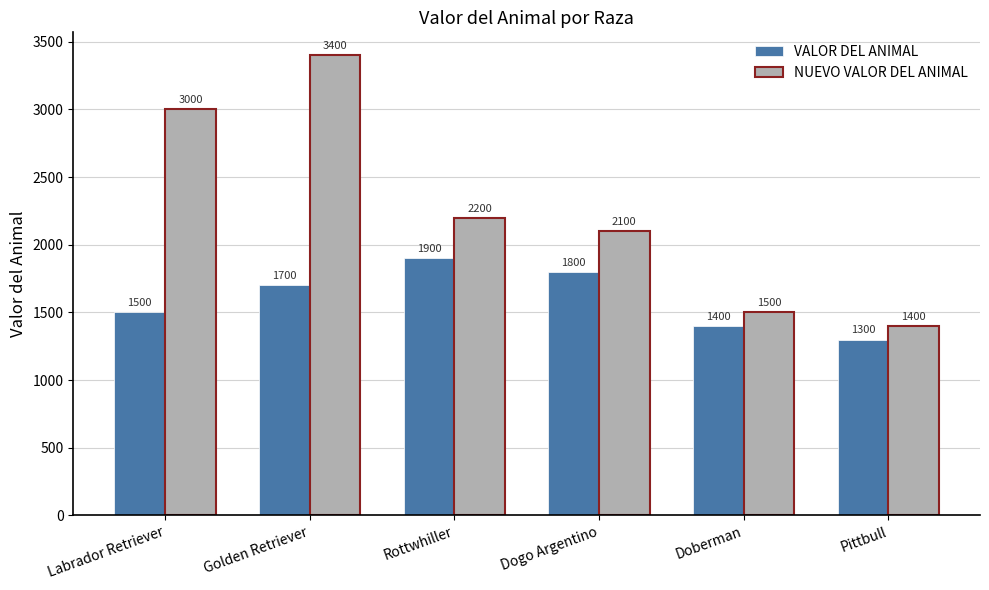

The value of VALOR DEL ANIMAL at Rottwhiller is 1900. True or false?

True